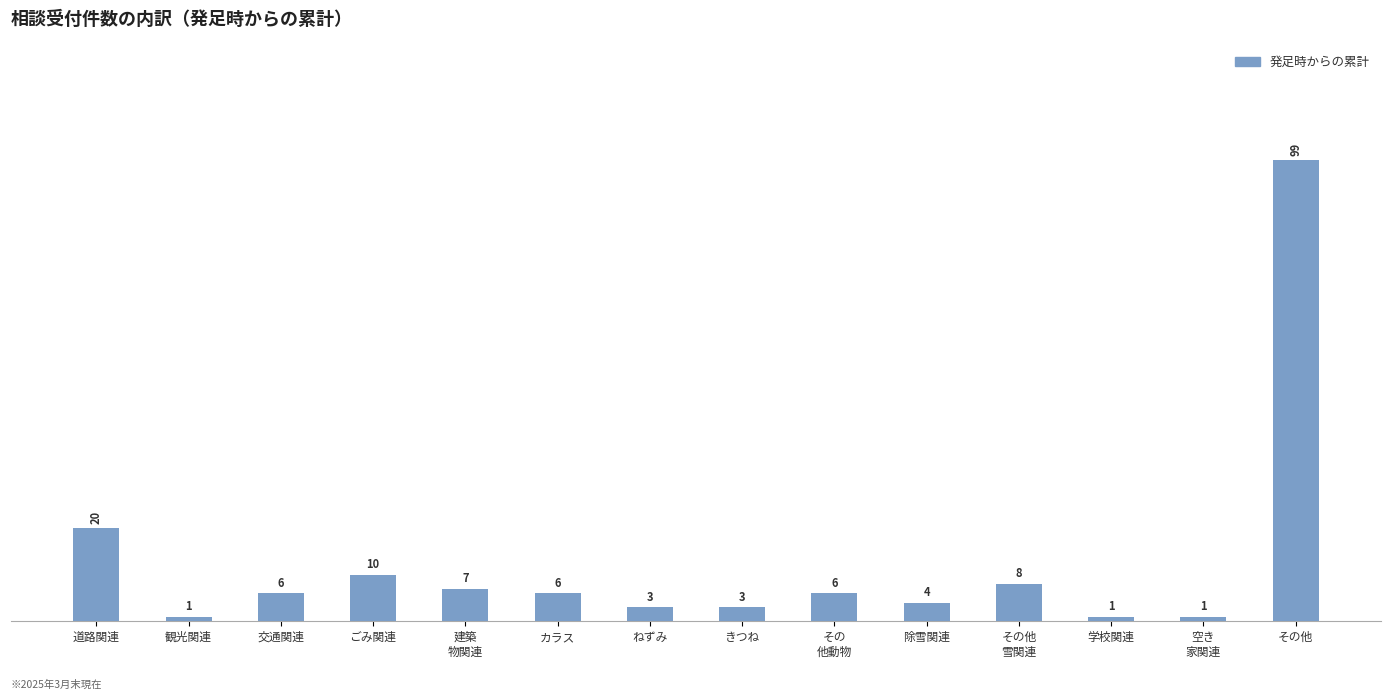

What is the change in value from 建築
物関連 to その他?

+92